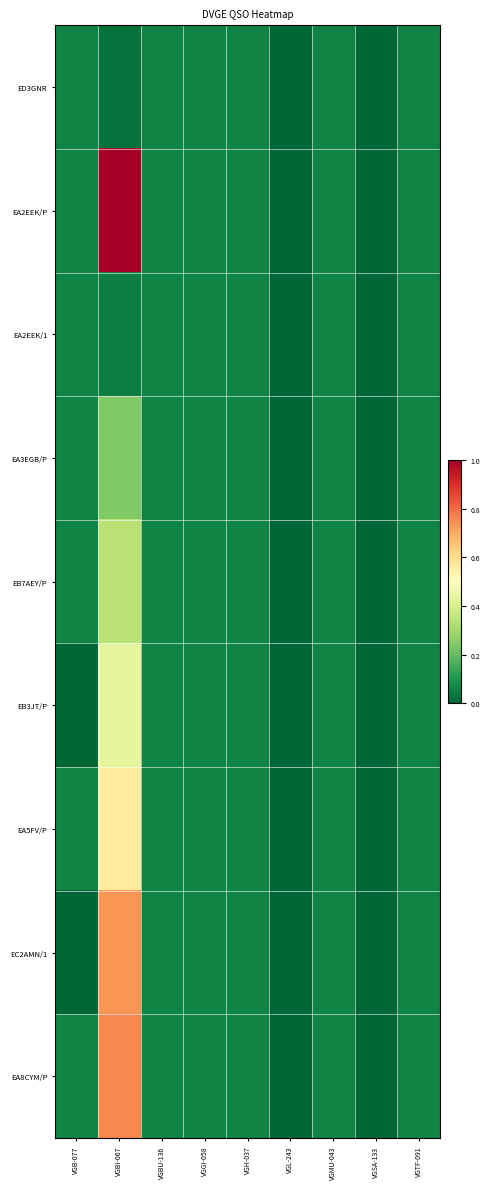

Reading left to right, transcribe all the data shown in this chart.

ED3GNR: VGB-077=0.1	VGBI-067=0.0	VGBU-136=0.1	VGGI-058=0.1	VGH-037=0.1	VGL-243=0.0	VGMU-043=0.1	VGSA-133=0.0	VGTF-091=0.1
EA2EEK/P: VGB-077=0.1	VGBI-067=1.0	VGBU-136=0.1	VGGI-058=0.1	VGH-037=0.1	VGL-243=0.0	VGMU-043=0.1	VGSA-133=0.0	VGTF-091=0.1
EA2EEK/1: VGB-077=0.1	VGBI-067=0.0	VGBU-136=0.1	VGGI-058=0.1	VGH-037=0.1	VGL-243=0.0	VGMU-043=0.1	VGSA-133=0.0	VGTF-091=0.1
EA3EGB/P: VGB-077=0.1	VGBI-067=0.2	VGBU-136=0.1	VGGI-058=0.1	VGH-037=0.1	VGL-243=0.0	VGMU-043=0.1	VGSA-133=0.0	VGTF-091=0.1
EB7AEY/P: VGB-077=0.1	VGBI-067=0.3	VGBU-136=0.1	VGGI-058=0.1	VGH-037=0.1	VGL-243=0.0	VGMU-043=0.1	VGSA-133=0.0	VGTF-091=0.1
EB3JT/P: VGB-077=0.0	VGBI-067=0.4	VGBU-136=0.1	VGGI-058=0.1	VGH-037=0.1	VGL-243=0.0	VGMU-043=0.1	VGSA-133=0.0	VGTF-091=0.1
EA5FV/P: VGB-077=0.1	VGBI-067=0.6	VGBU-136=0.1	VGGI-058=0.1	VGH-037=0.1	VGL-243=0.0	VGMU-043=0.1	VGSA-133=0.0	VGTF-091=0.1
EC2AMN/1: VGB-077=0.0	VGBI-067=0.7	VGBU-136=0.1	VGGI-058=0.1	VGH-037=0.1	VGL-243=0.0	VGMU-043=0.1	VGSA-133=0.0	VGTF-091=0.1
EA8CYM/P: VGB-077=0.1	VGBI-067=0.8	VGBU-136=0.1	VGGI-058=0.1	VGH-037=0.1	VGL-243=0.0	VGMU-043=0.1	VGSA-133=0.0	VGTF-091=0.1